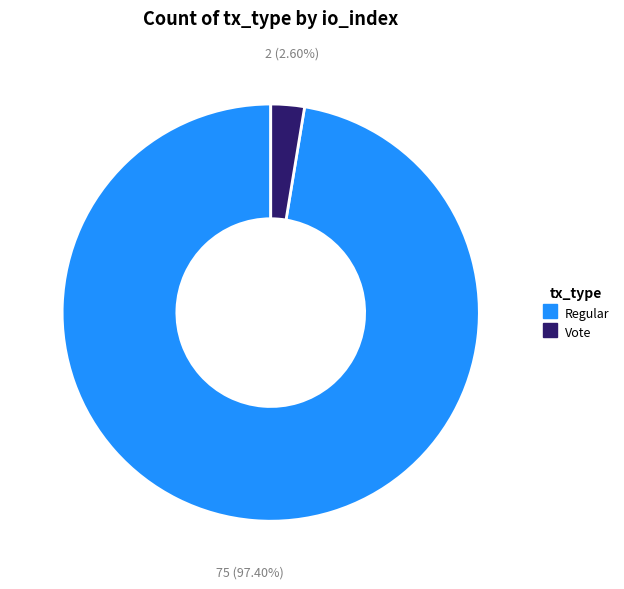

How many slices are in this pie chart?

2